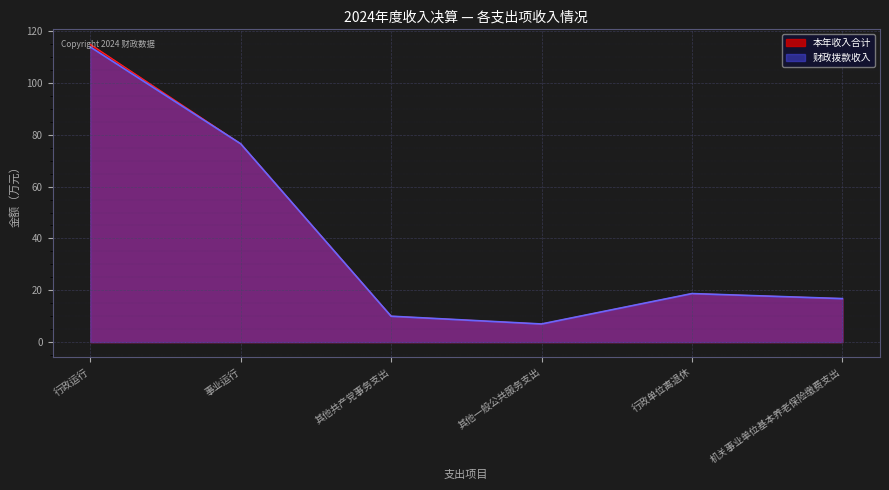

How many series are shown in this chart?

2